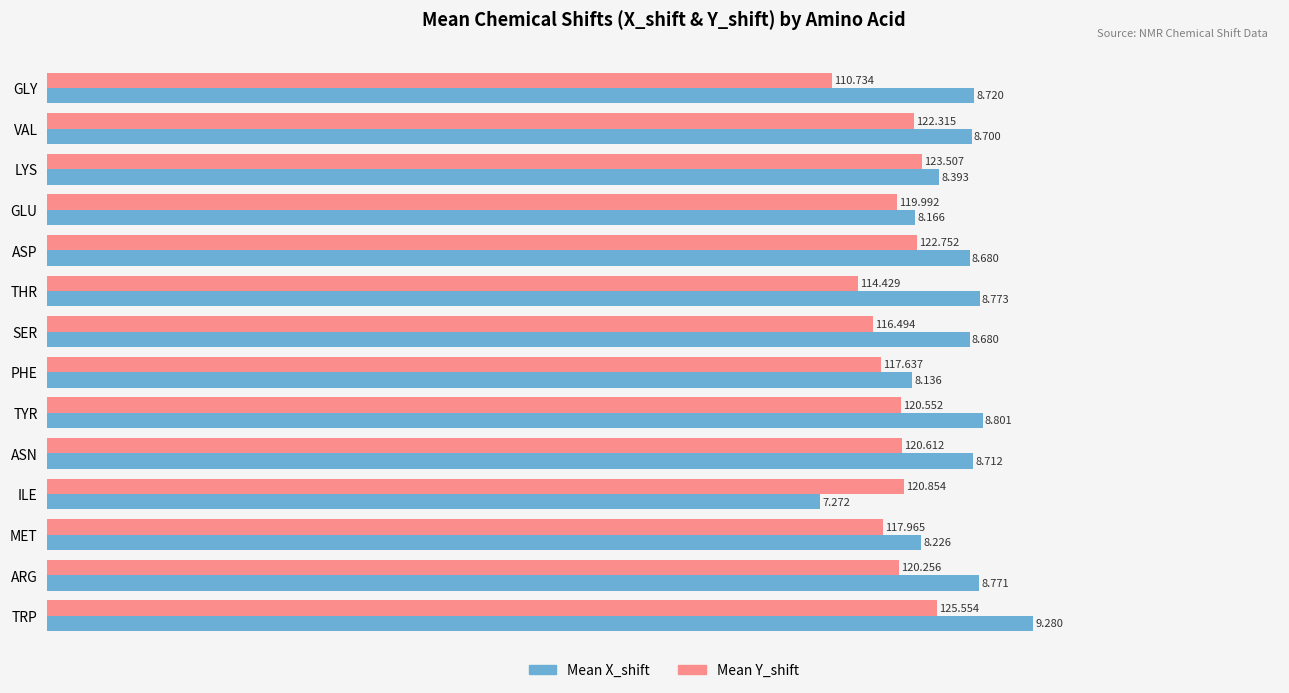

Which category has the highest value in the Mean Y_shift series?

TRP